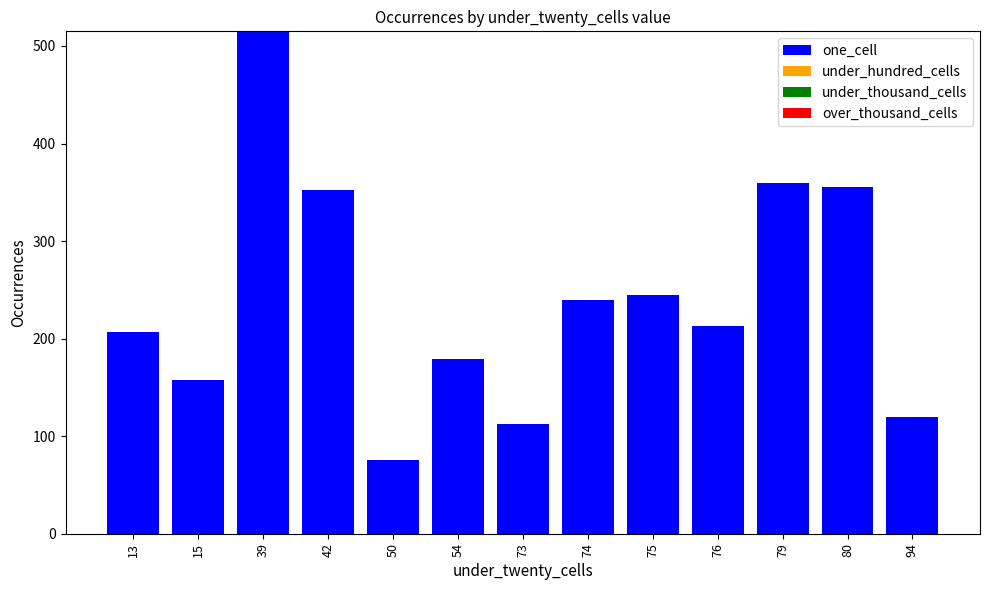

The value at 54 is 179. True or false?

True